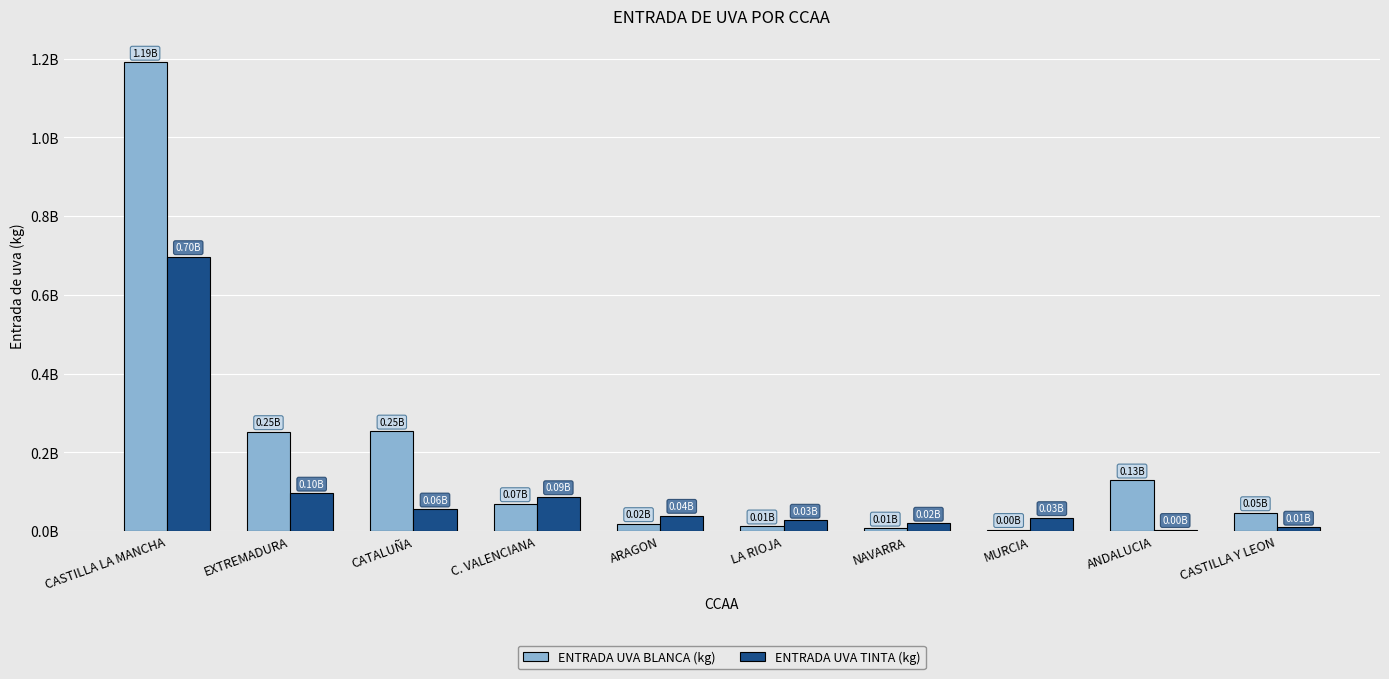

Which has a higher value, C. VALENCIANA or CASTILLA Y LEON?

C. VALENCIANA